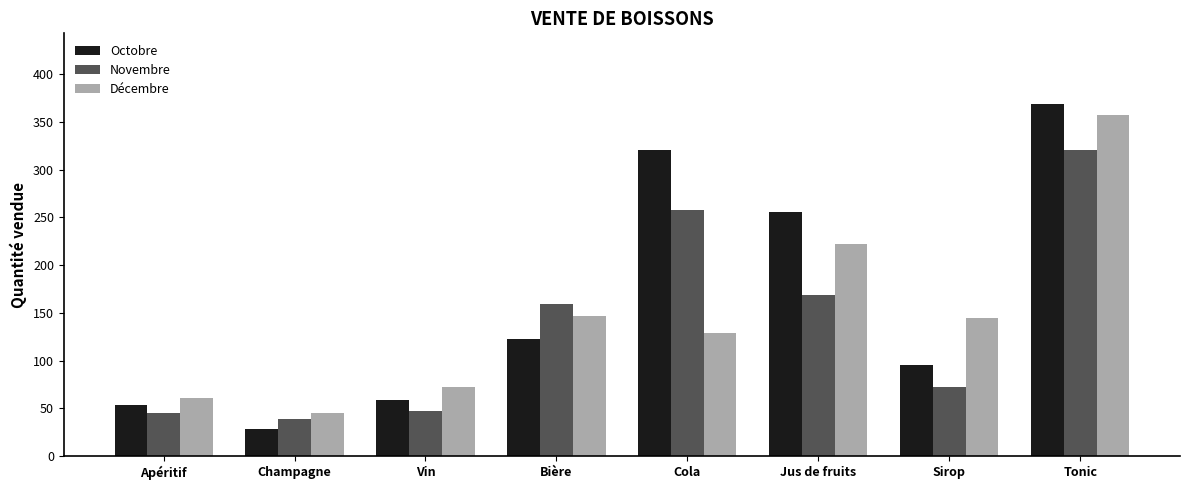

Which series has the largest range (max minus min)?

Octobre